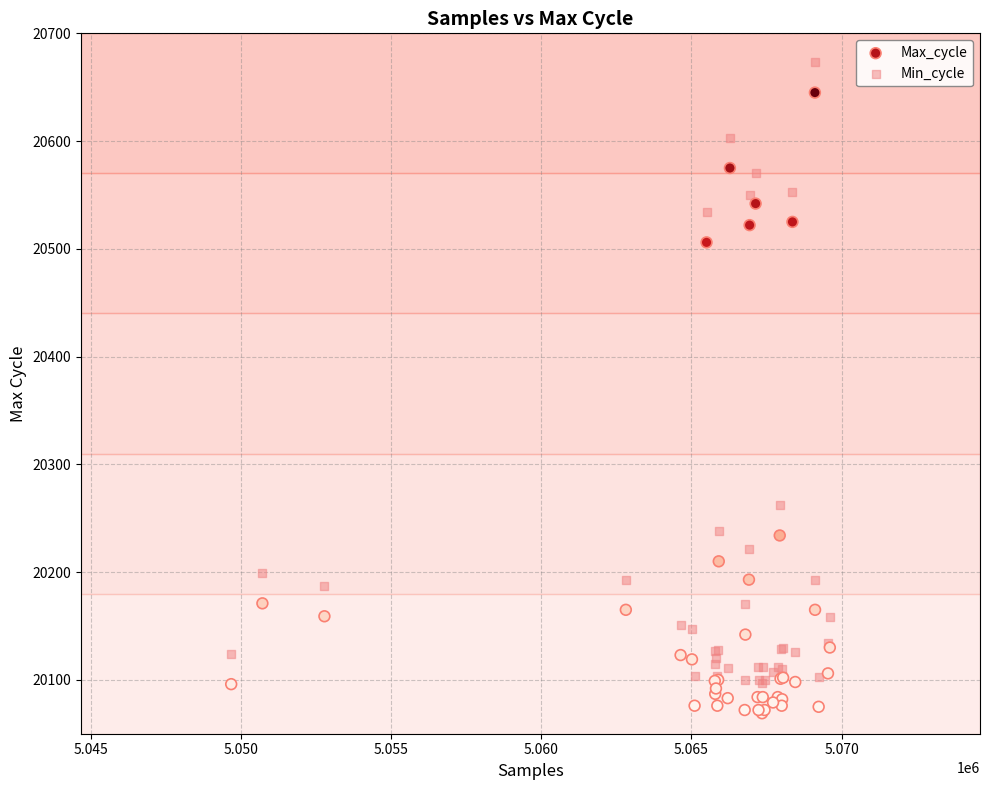

Across all series, what Y value is closest to 20371?

20262